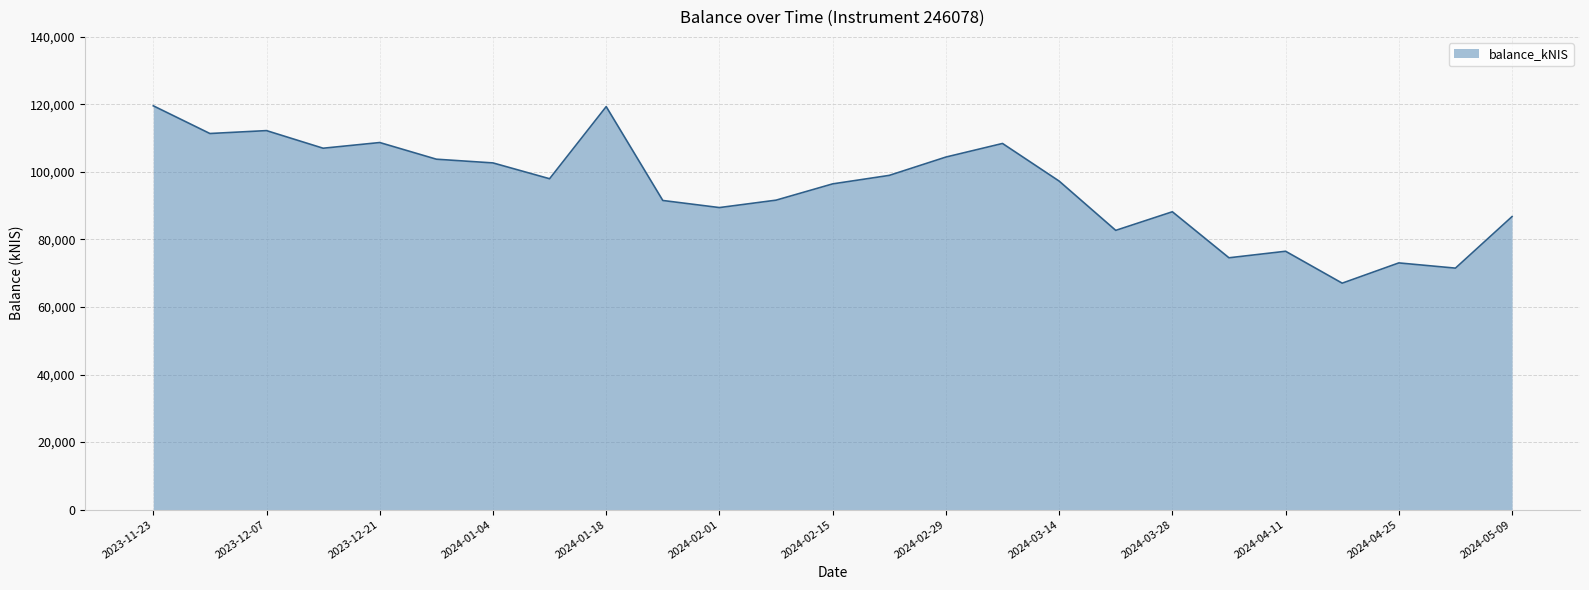

What is the minimum value shown in the chart?

67052.0